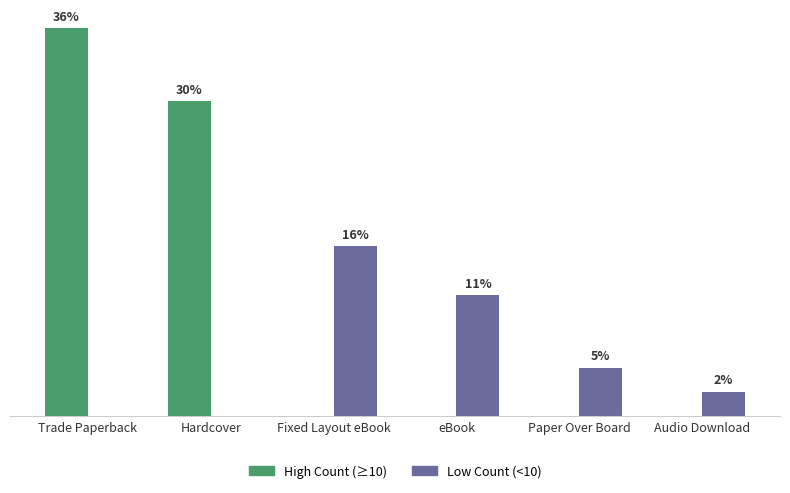

Are the bars horizontal?

No